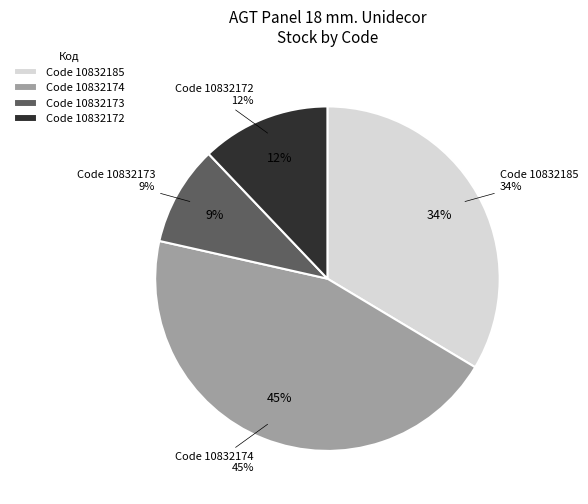

To the nearest percent, what is the average slice percentage?

25%